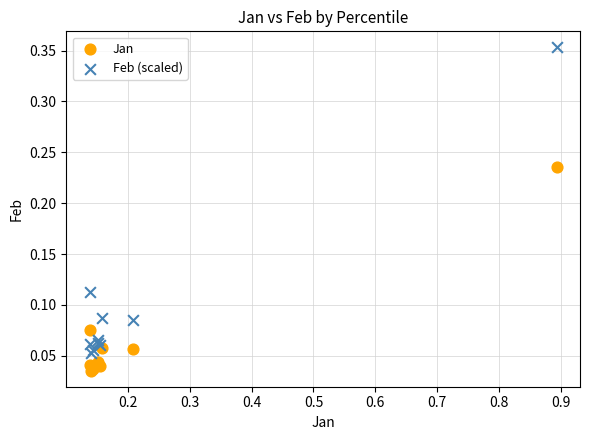

What are all the series names shown in the legend?

Jan, Feb (scaled)